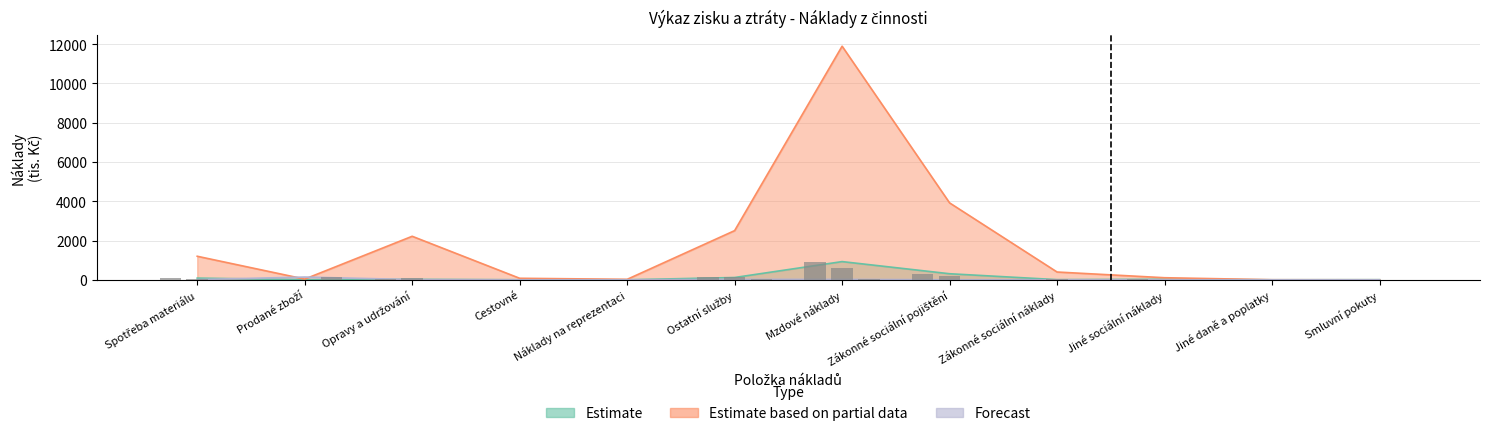

Reading left to right, list all the values displayed in this chart.

Estimate: Spotřeba materiálu=85.7	Prodané zboží=4.4	Opravy a udržování=22.1	Cestovné=2.3	Náklady na reprezentaci=1.1	Ostatní služby=116.9	Mzdové náklady=927.1	Zákonné sociální pojištění=308.5	Zákonné sociální náklady=8.1	Jiné sociální náklady=27.4	Jiné daně a poplatky=0.4	Smluvní pokuty=4.7
Estimate based on partial data: Spotřeba materiálu=1198.9	Prodané zboží=35.8	Opravy a udržování=2216.7	Cestovné=76.8	Náklady na reprezentaci=23.7	Ostatní služby=2504.6	Mzdové náklady=11899.9	Zákonné sociální pojištění=3917.5	Zákonné sociální náklady=395.9	Jiné sociální náklady=105.3	Jiné daně a poplatky=3.1	Smluvní pokuty=0.3
Forecast: Spotřeba materiálu=10.5	Prodané zboží=139.8	Opravy a udržování=10.7	Cestovné=0.0	Náklady na reprezentaci=0.0	Ostatní služby=21.4	Mzdové náklady=20.9	Zákonné sociální pojištění=1.9	Zákonné sociální náklady=0.2	Jiné sociální náklady=0.0	Jiné daně a poplatky=0.0	Smluvní pokuty=0.0